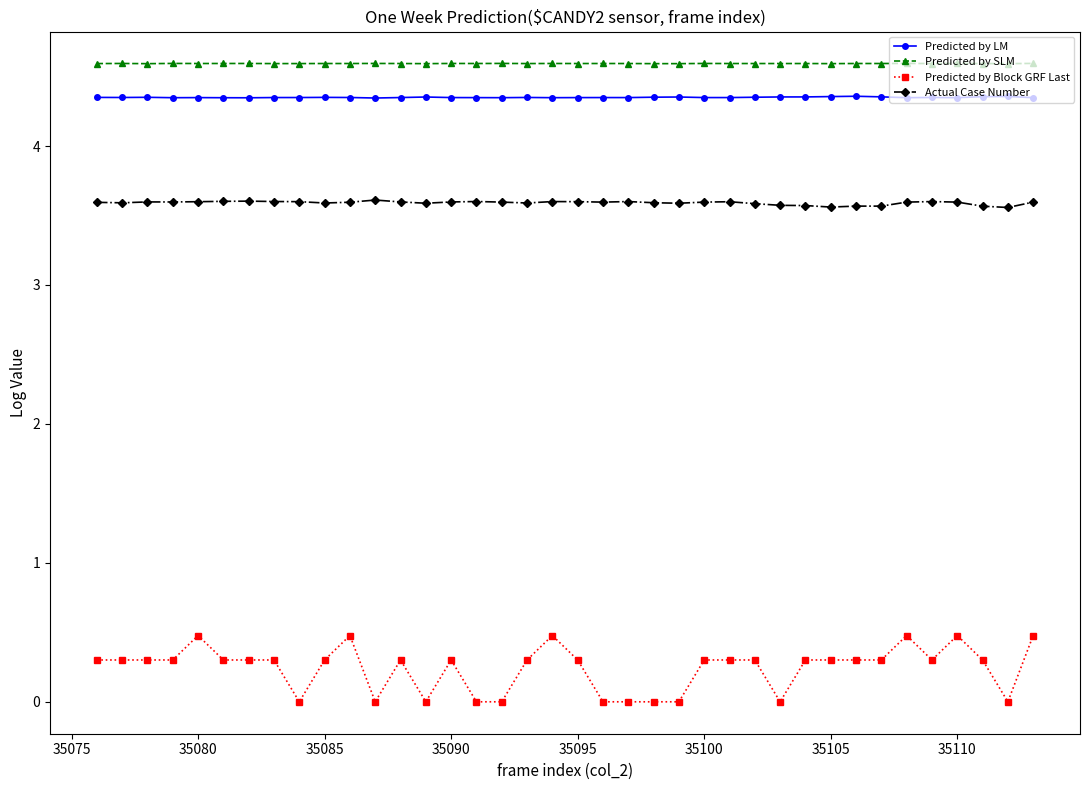

True or false: Predicted by LM and Predicted by Block GRF Last cross at least once.

False